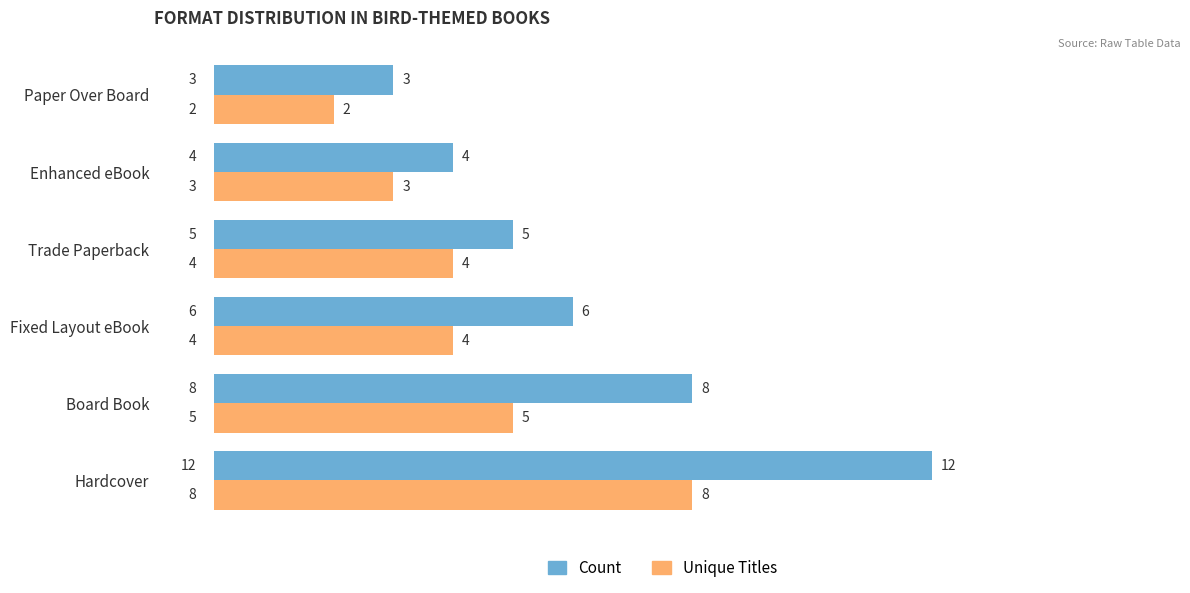

What are all the series names shown in the legend?

Count, Unique Titles